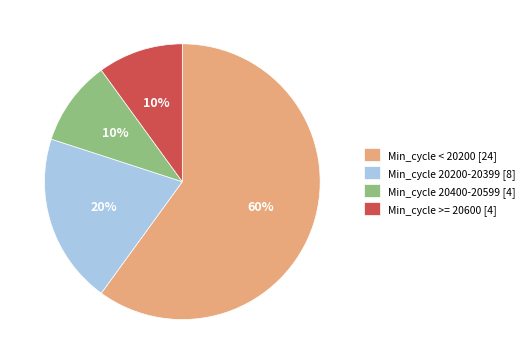

To the nearest percent, what percentage of the pie is Min_cycle < 20200 [24]?

60%